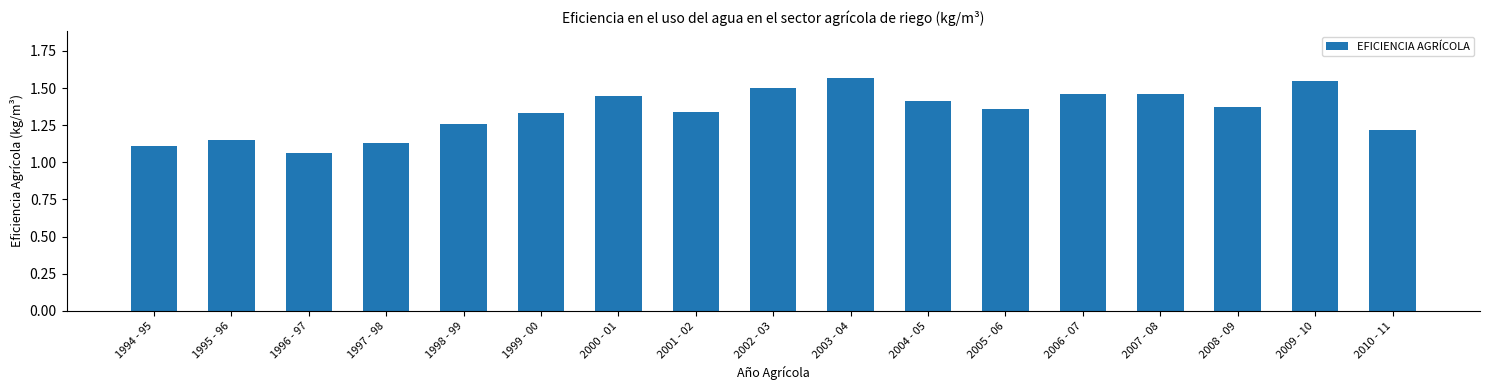

Between 2001 - 02 and 1994 - 95, which is larger?

2001 - 02